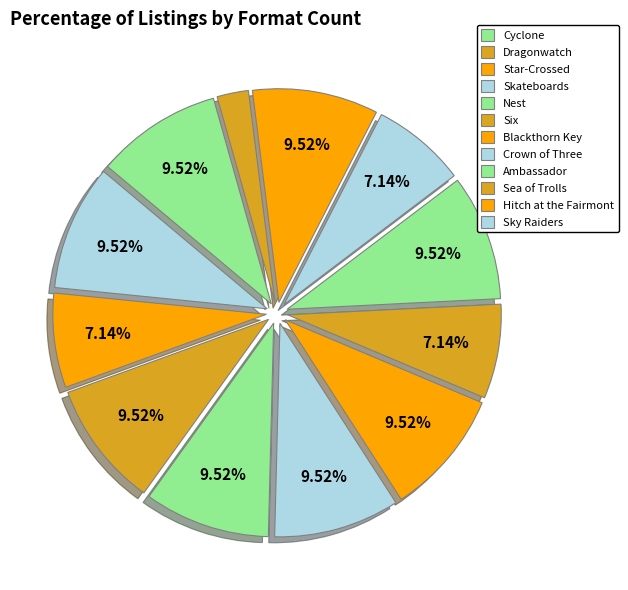

To the nearest percent, what is the difference between the Ambassador and Skateboards slice percentages?

2%